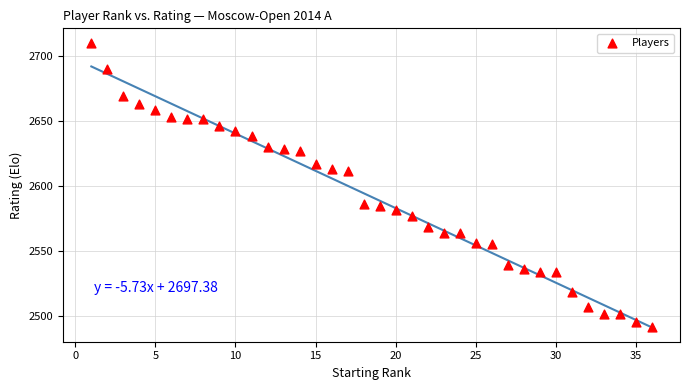

What is the range of X values (max minus min)?

35